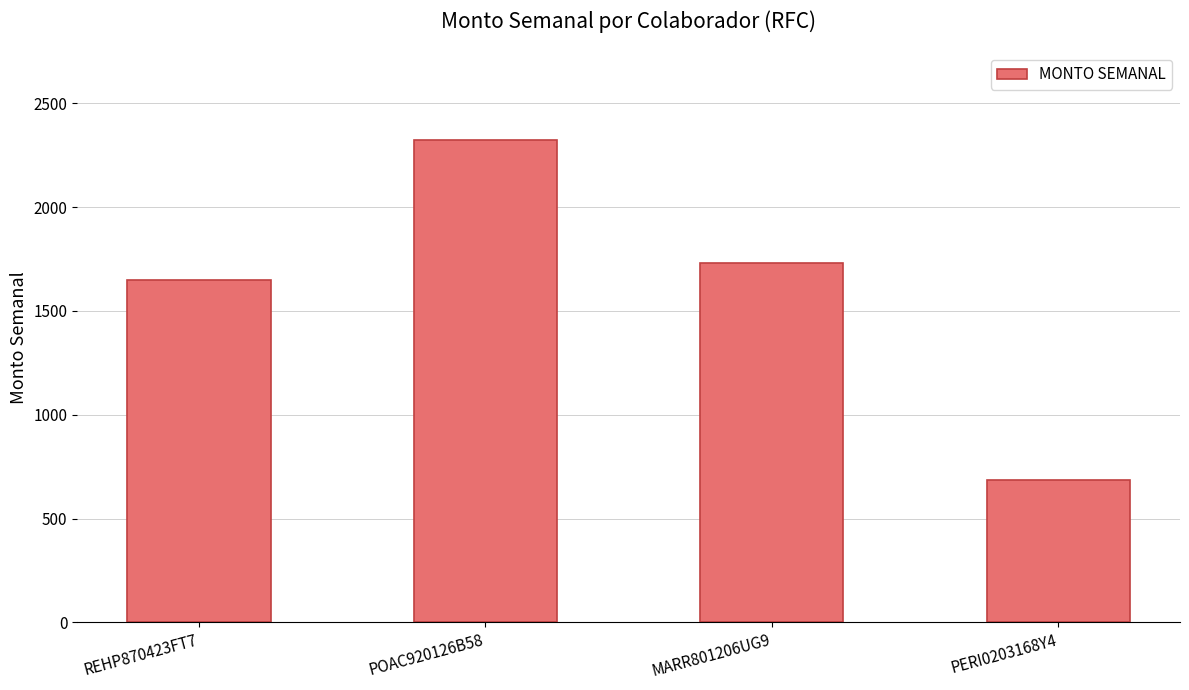

What is the maximum value shown in the chart?

2326.1